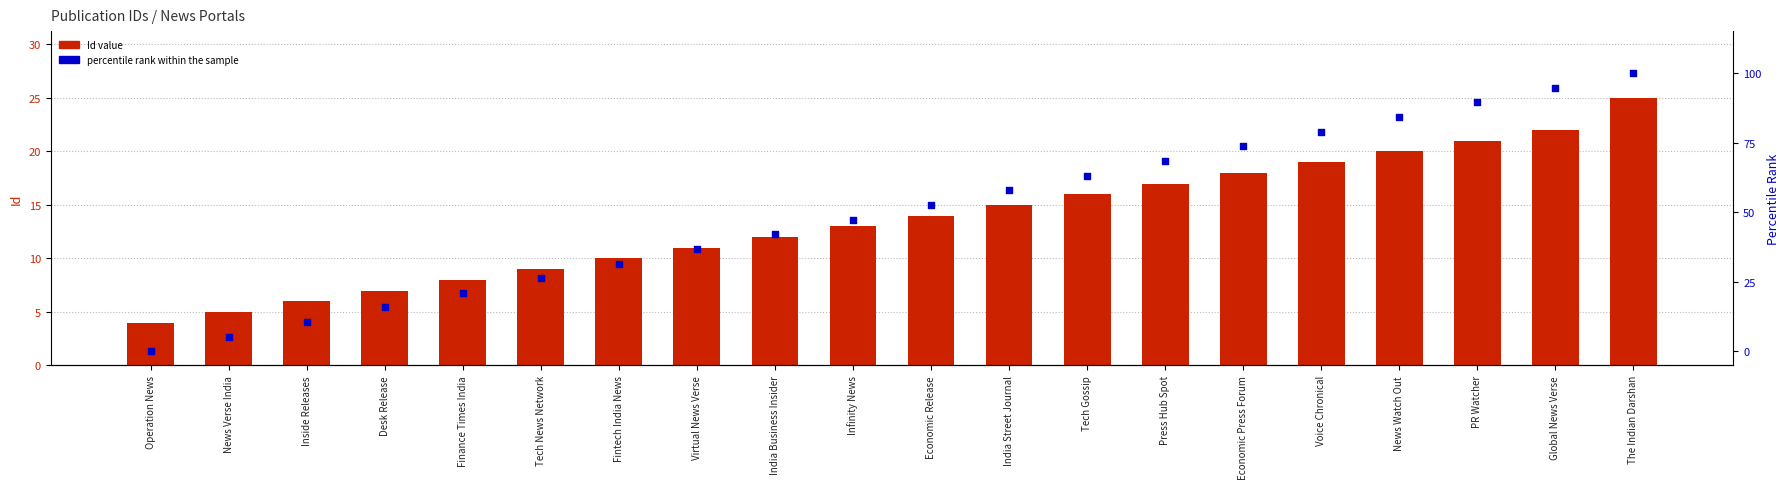

Which series has the largest total across all categories?

percentile rank within the sample